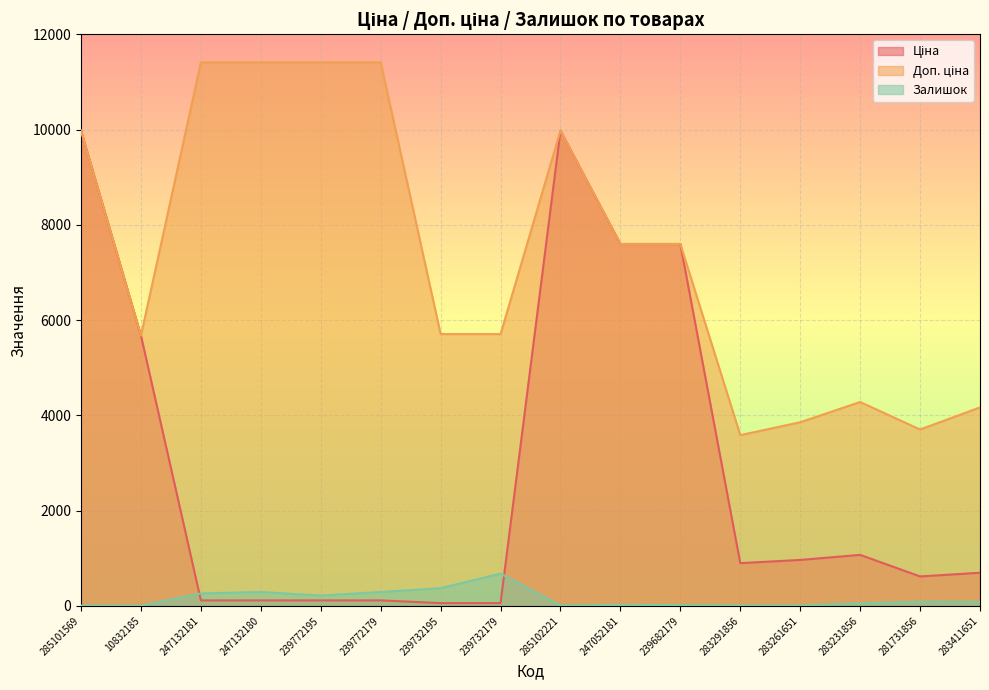

What is the total value across all series at 247132181?

11784.1